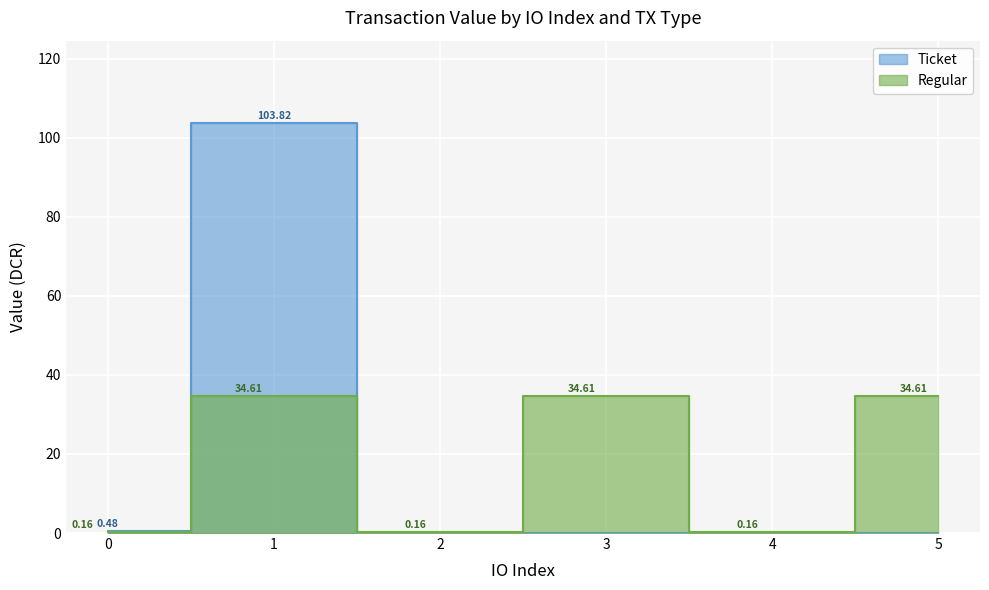

Where is the first local minimum?

2